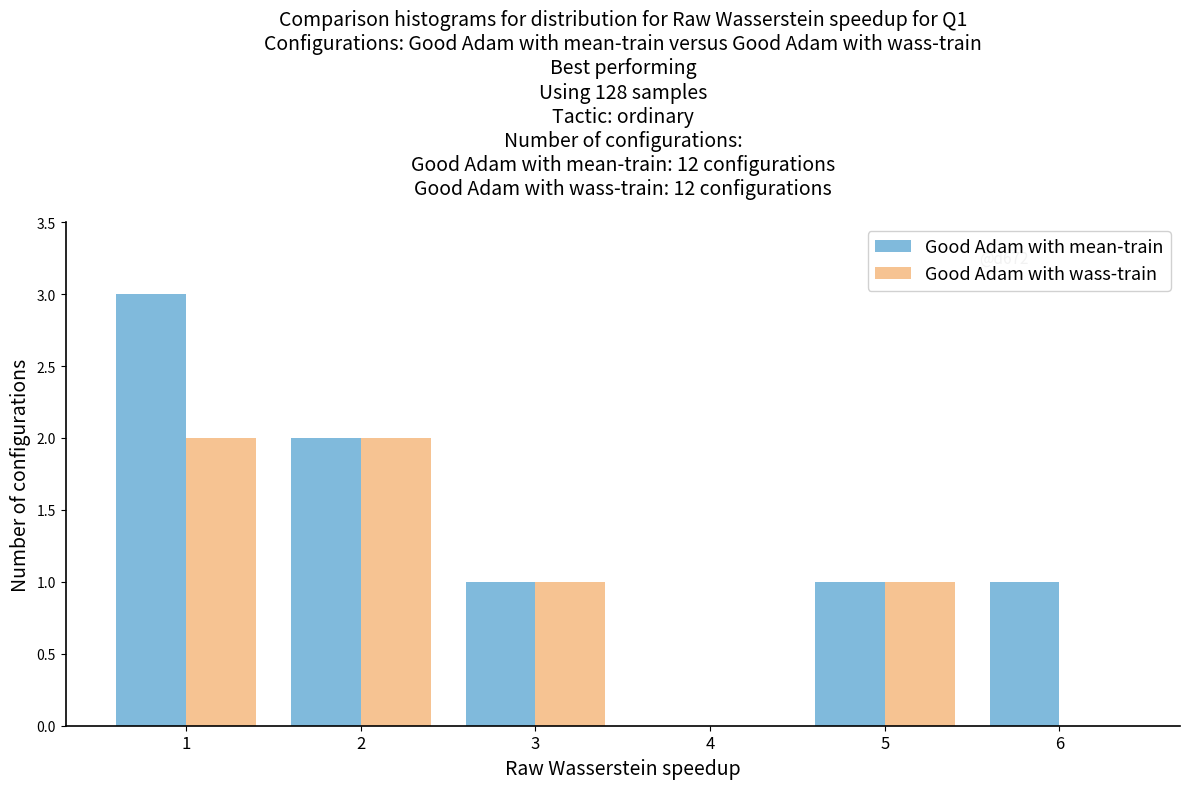

Reading right to left, extract all data points from this chart.

Good Adam with mean-train: 6=1	5=1	4=0	3=1	2=2	1=3
Good Adam with wass-train: 6=0	5=1	4=0	3=1	2=2	1=2